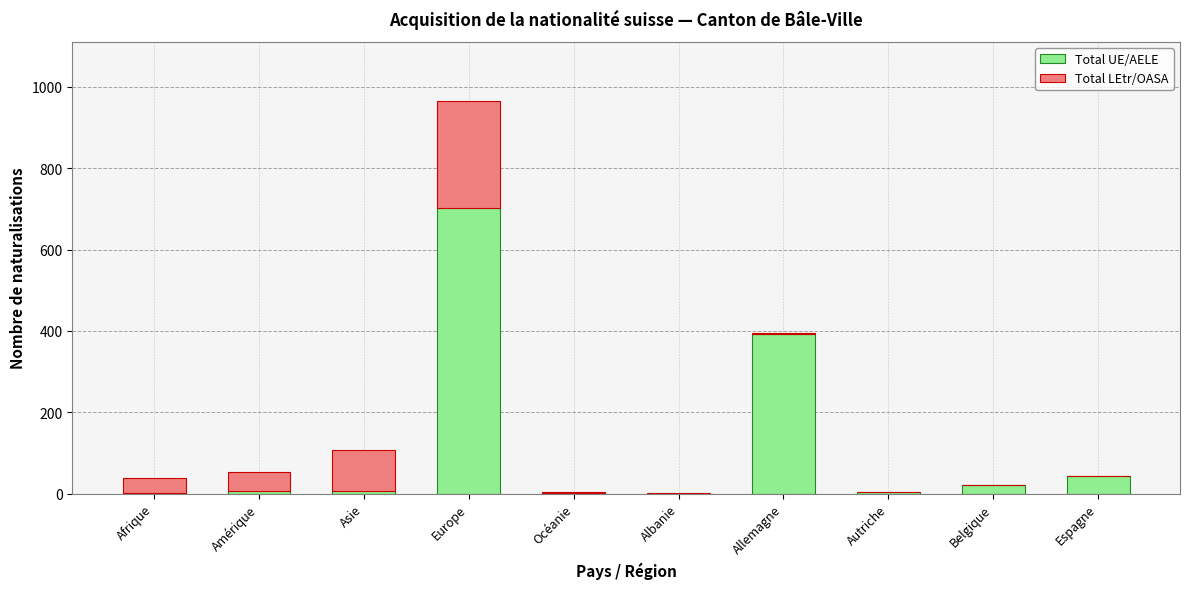

At which category is the sum across all series the highest?

Europe